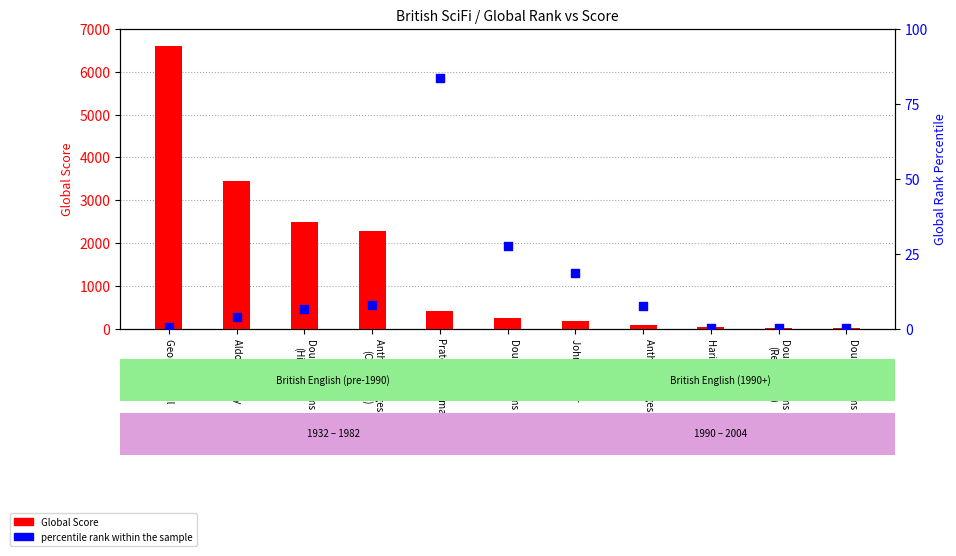

Which series reaches the minimum Y coordinate?

percentile rank within the sample